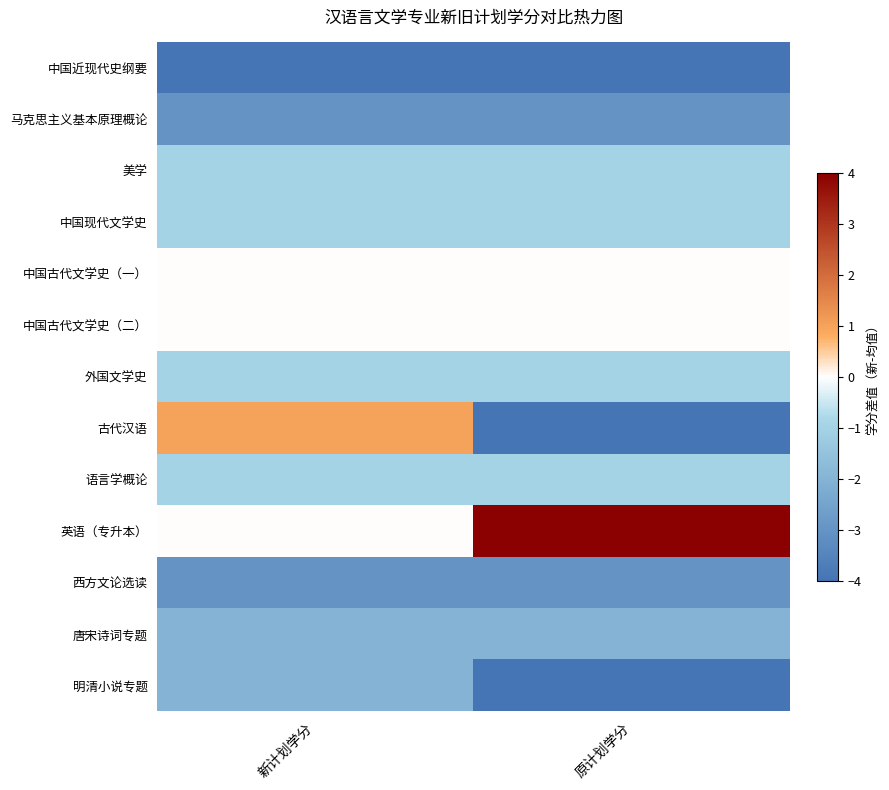

Which series has the largest range (max minus min)?

古代汉语